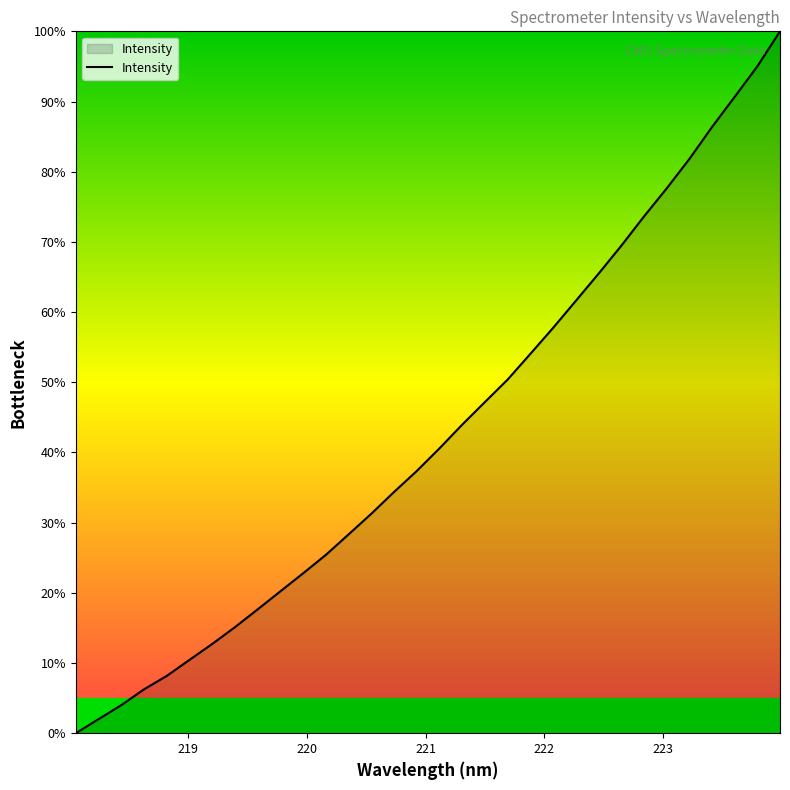

What is the maximum value shown in the chart?

100.0